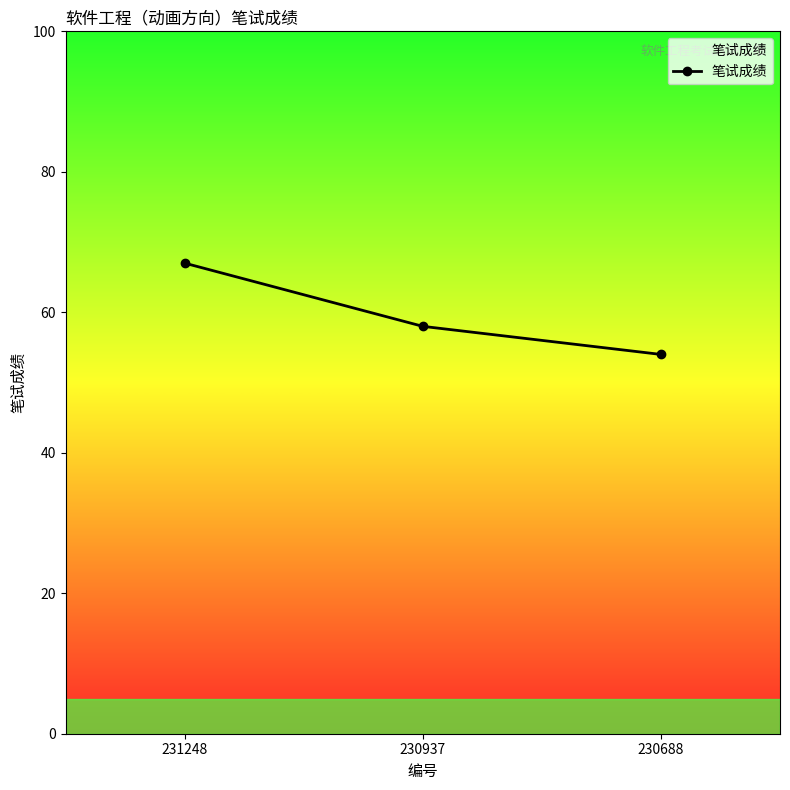

Between 231248 and 230937, which is larger?

231248